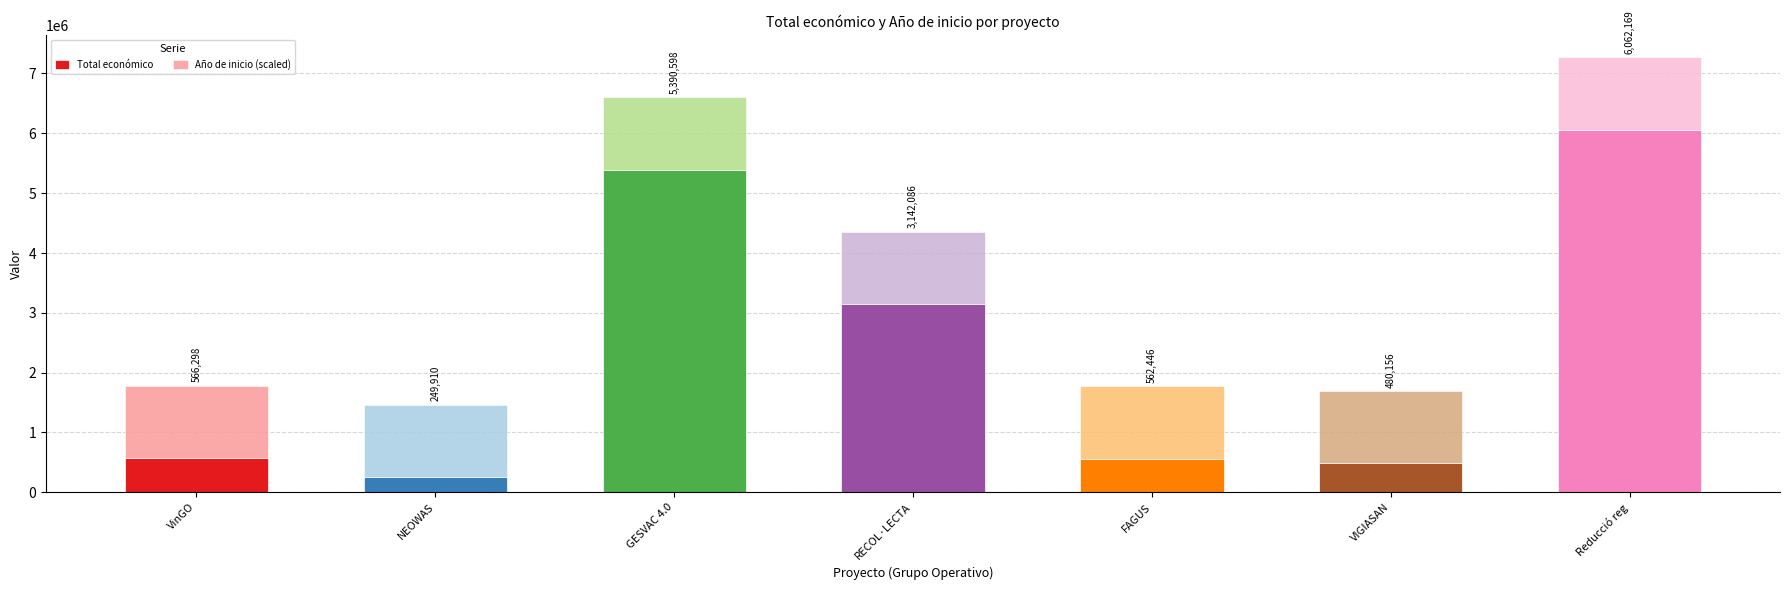

Rank the categories by Total económico value from lowest to highest.

NEOWAS, VIGIASAN, FAGUS, VinGO, RECOL·LECTA, GESVAC 4.0, Reducció reg